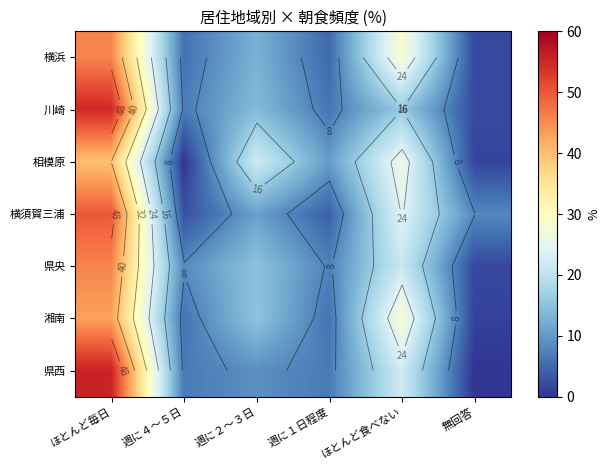

List the labels in order of 横浜 value, smallest first.

無回答, 週に１日程度, 週に４～５日, 週に２～３日, ほとんど食べない, ほとんど毎日